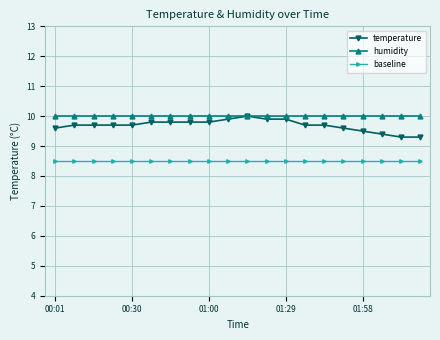

What is the lowest value of the baseline series?

8.5